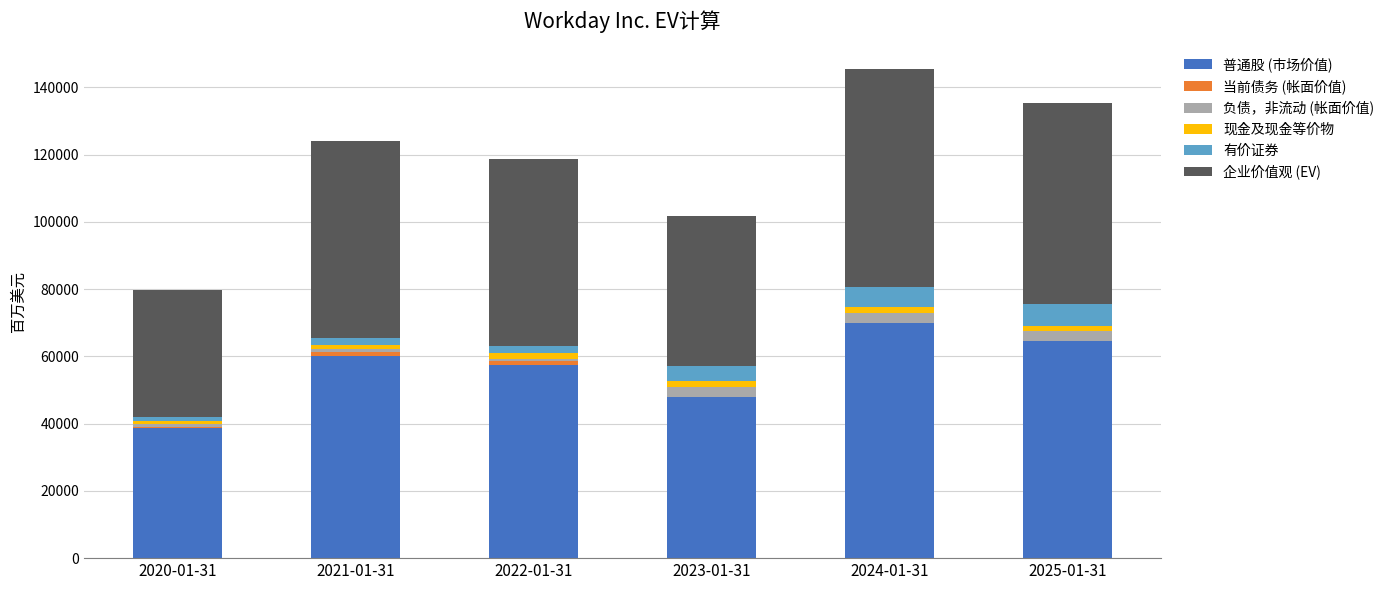

Which category has the highest value in the 普通股 (市场价值) series?

2024-01-31